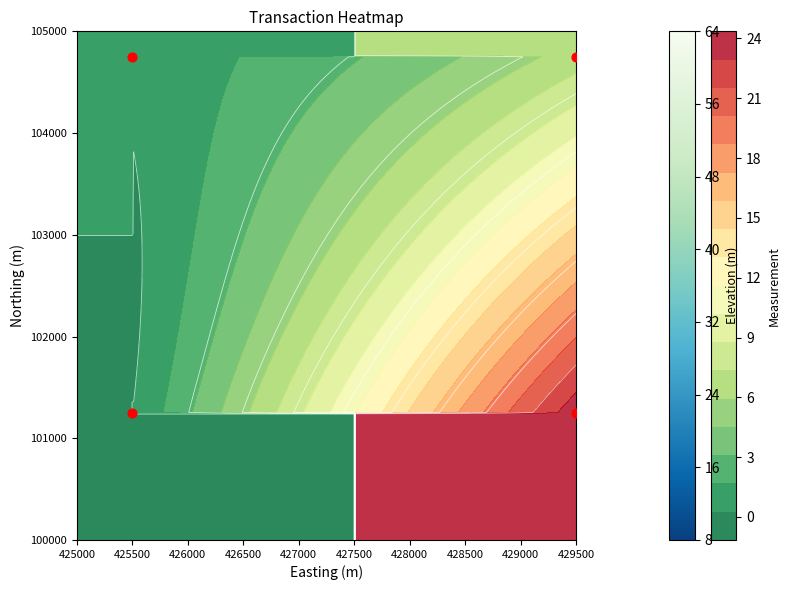

At which label is the value closest to 103000?

425500